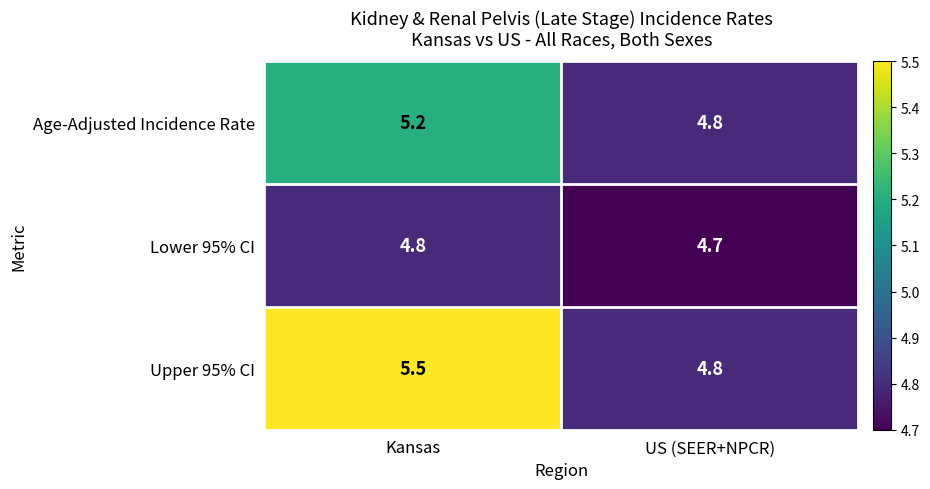

What is the sum of all Lower 95% CI values?

9.5